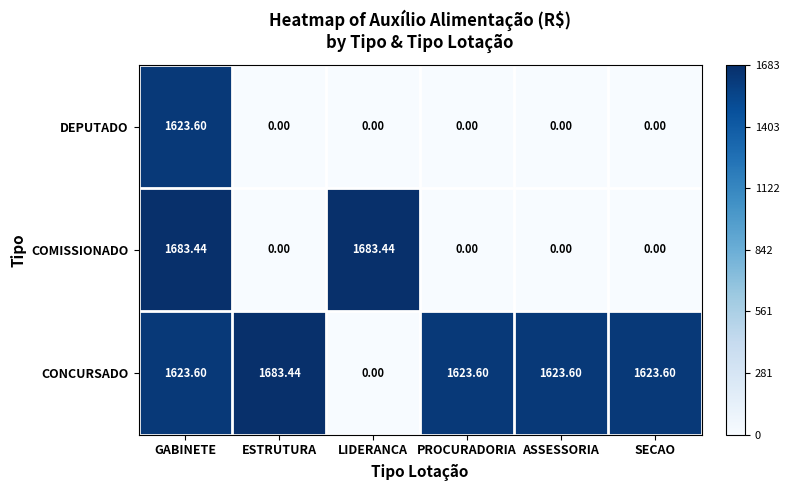

Rank the series by their average value, from lowest to highest.

DEPUTADO, COMISSIONADO, CONCURSADO